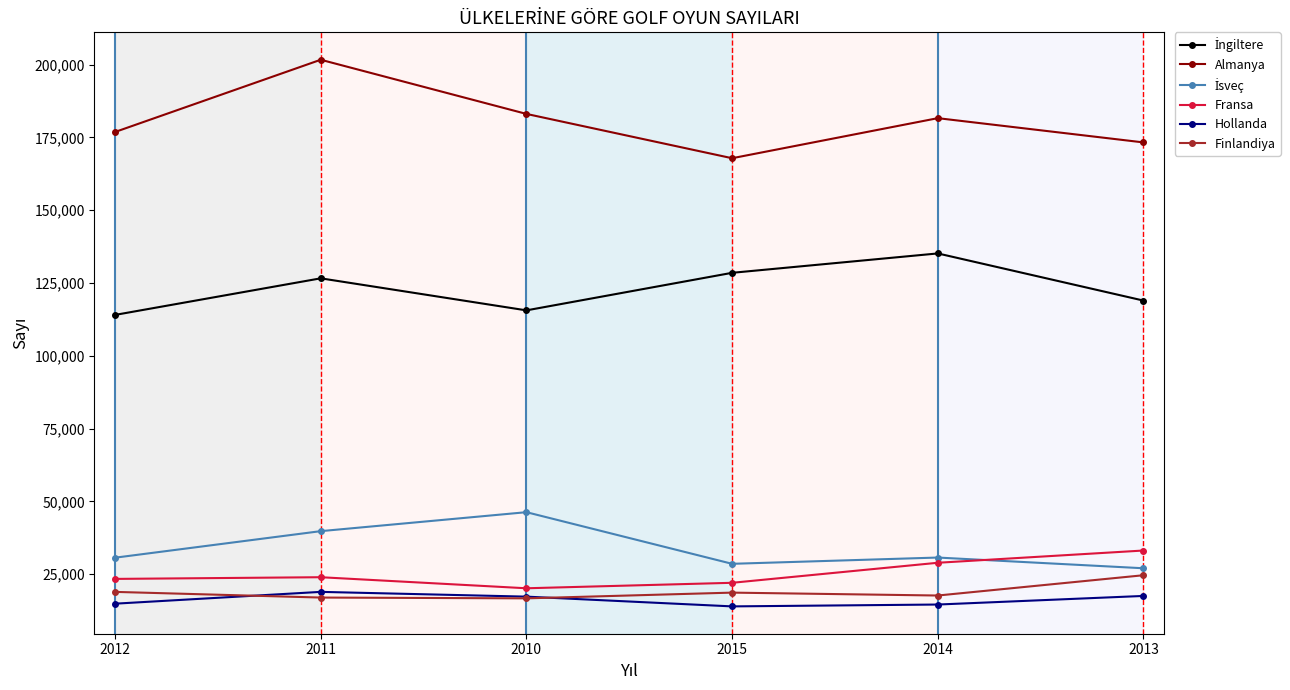

What is the greatest value displayed?

201653